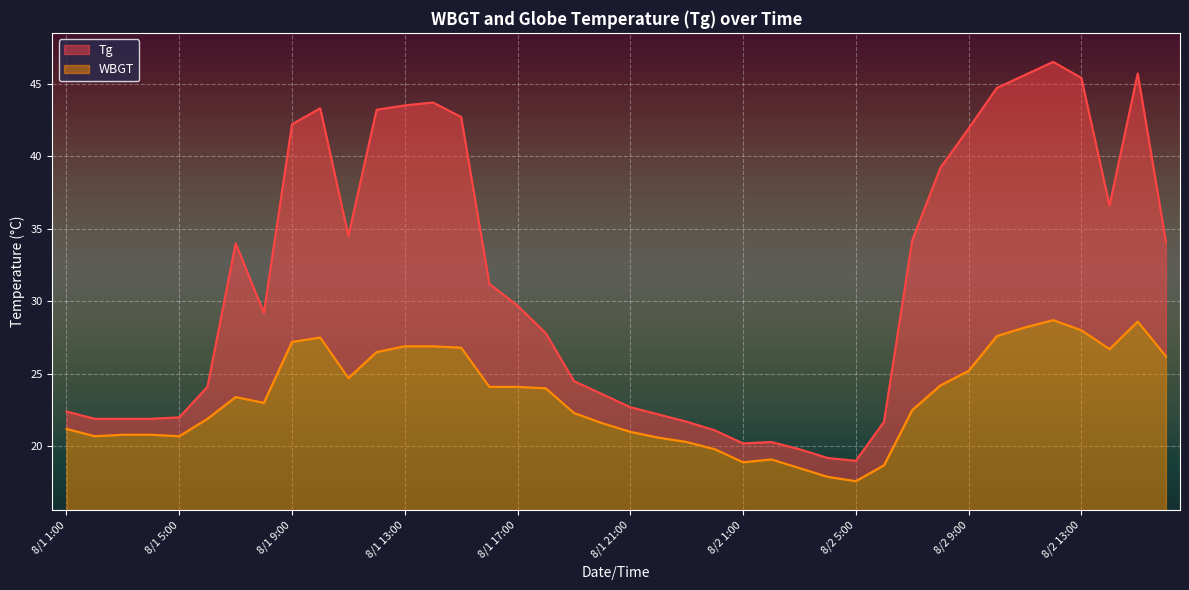

Which has a higher value, 8/1 14:00 or 8/1 11:00?

8/1 14:00